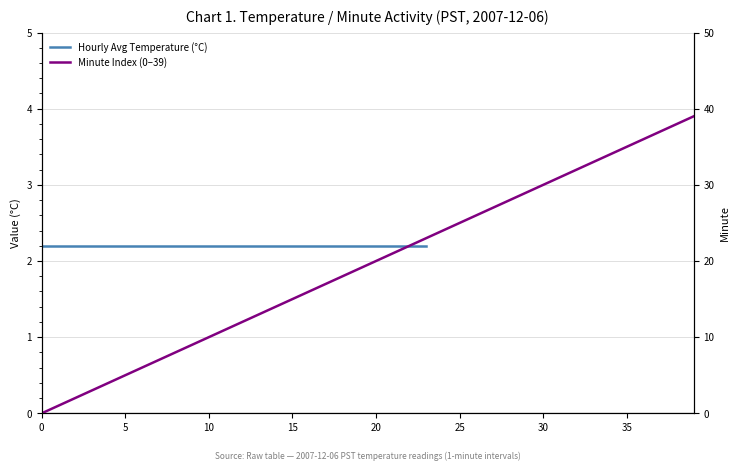

What is the label of the 11th point from the right?

29